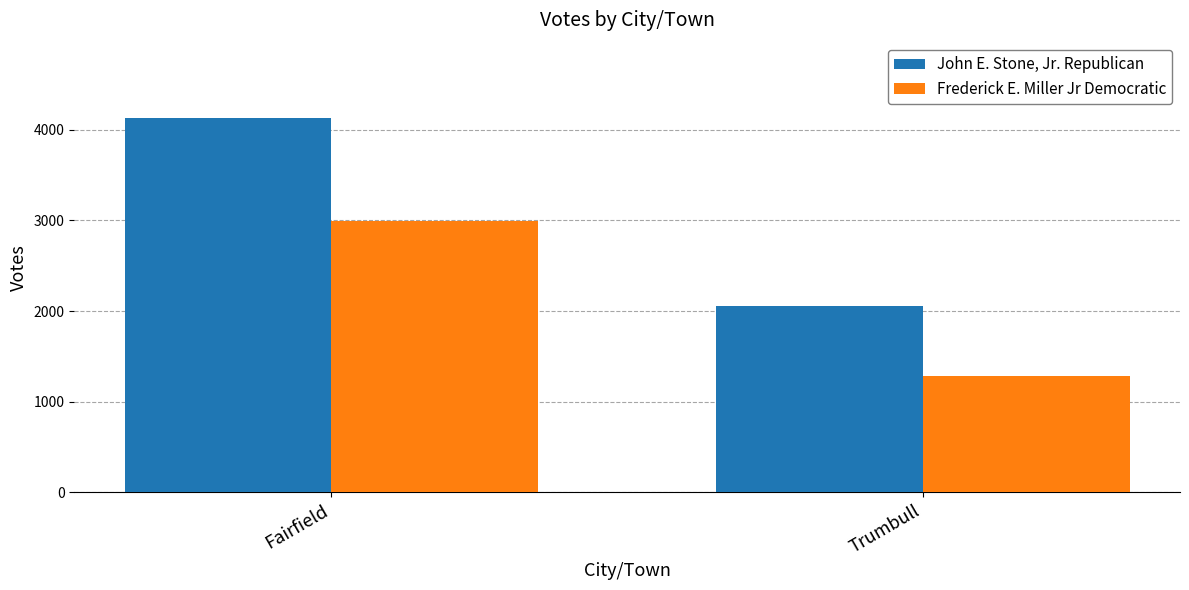

What is the average value of the John E. Stone, Jr. Republican series?

3095